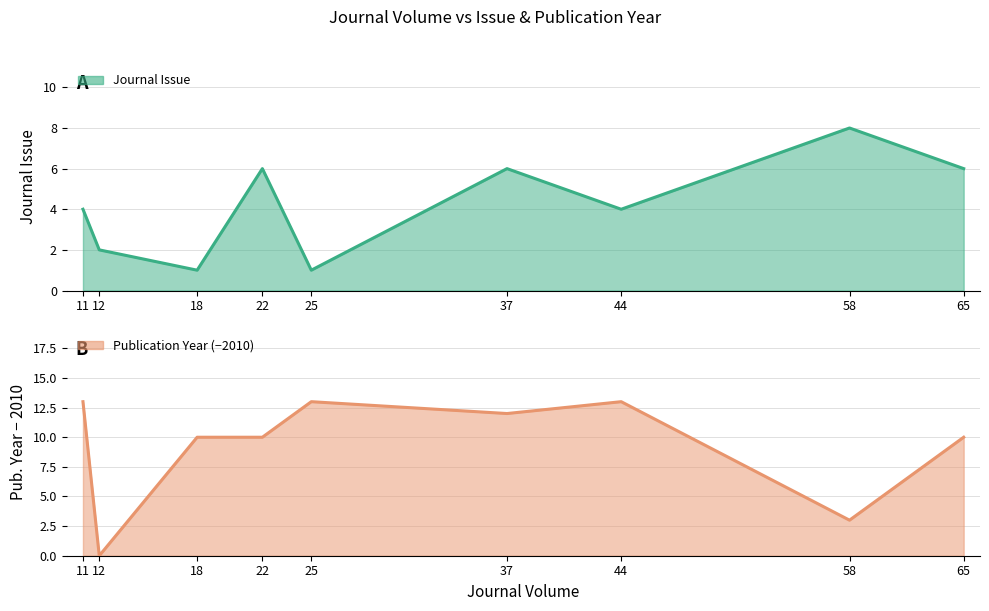

Reading left to right, list all the values displayed in this chart.

Journal Issue: 11=4	12=2	18=1	22=6	25=1	37=6	44=4	58=8	65=6
Publication Year: 11=13	12=0	18=10	22=10	25=13	37=12	44=13	58=3	65=10